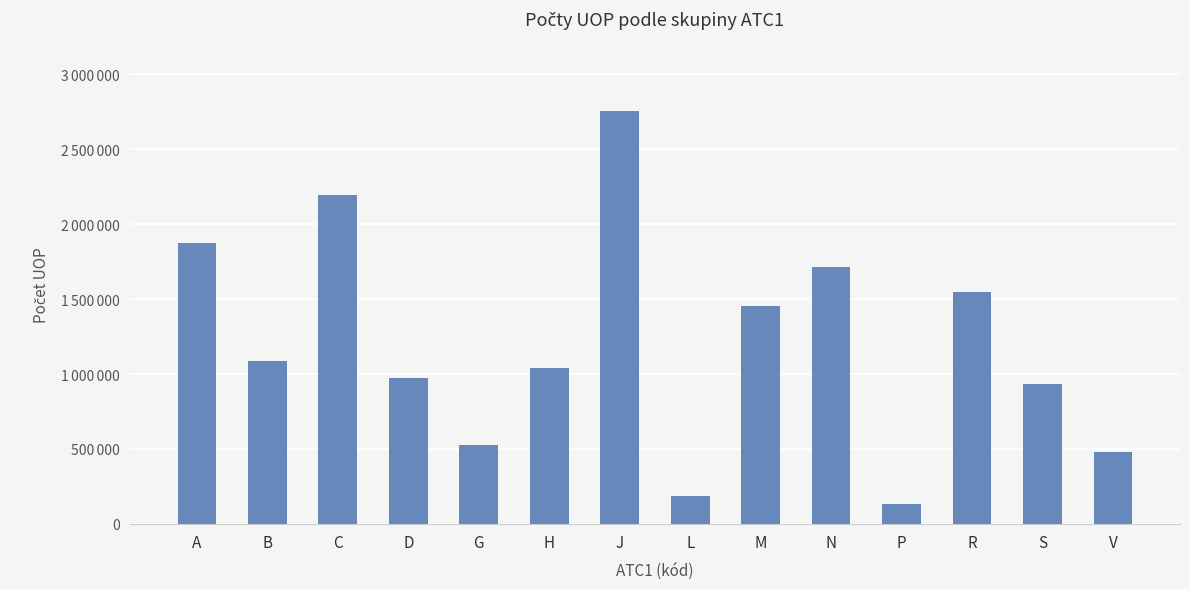

Reading right to left, list all the values displayed in this chart.

477661	936535	1548713	133859	1712213	1456838	188404	2757381	1039582	528753	971651	2194671	1089687	1873149